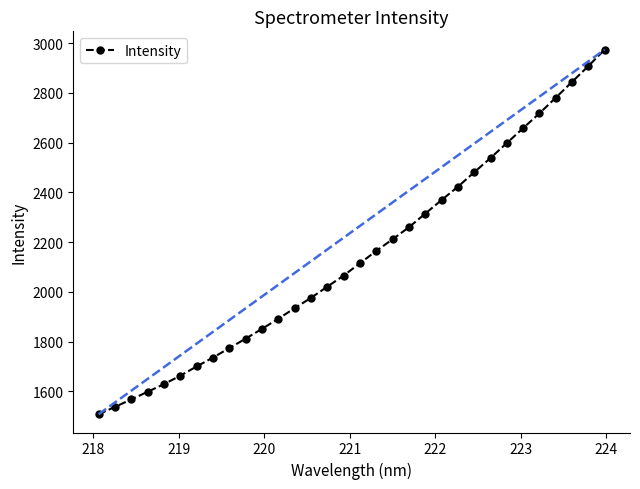

What is the value of the Intensity point at the 6th from the left?

1662.9